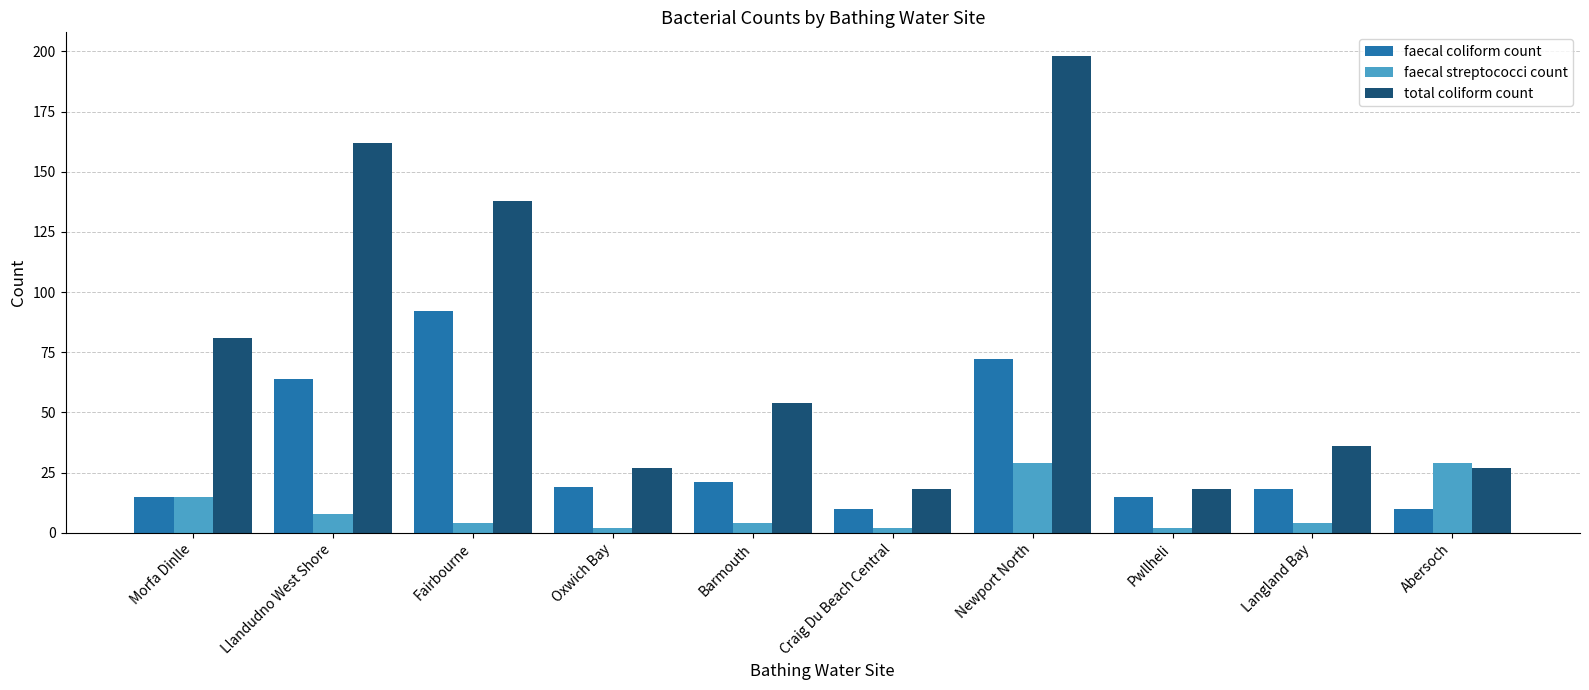

Which series has the largest range (max minus min)?

total coliform count